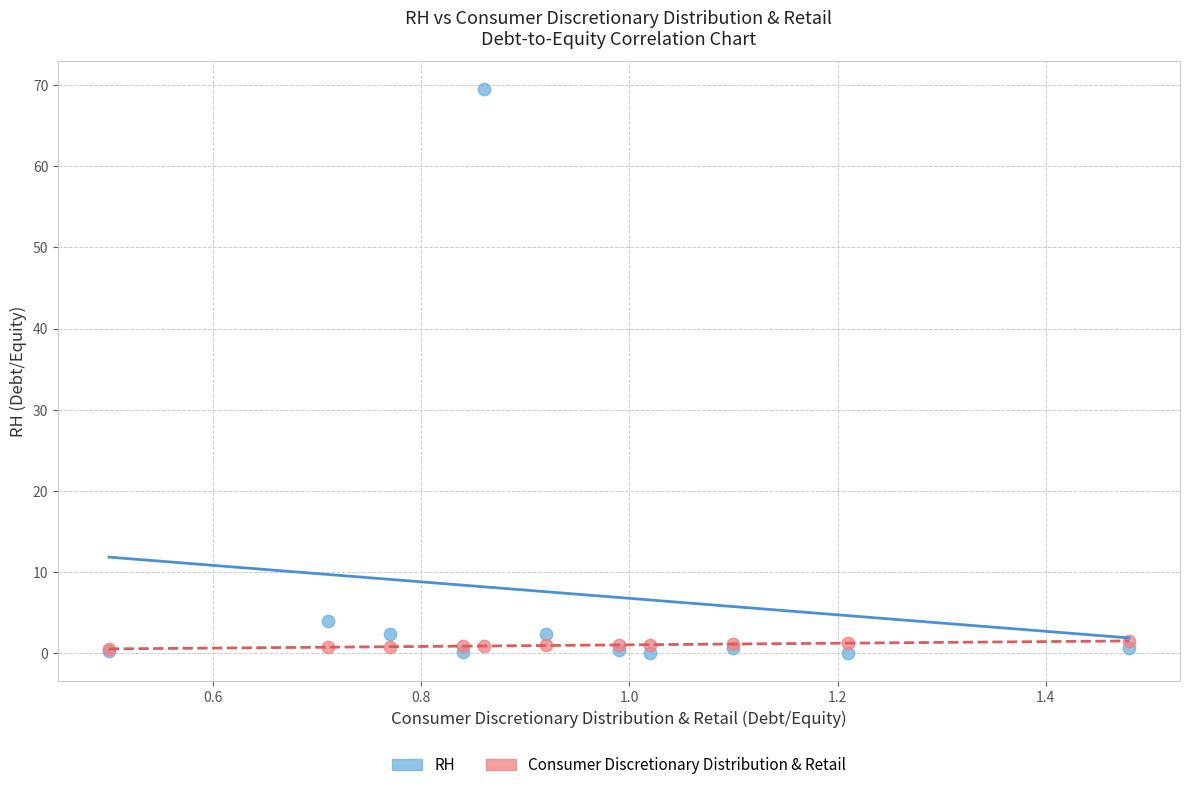

Across all series, what Y value is closest to 34?

4.0